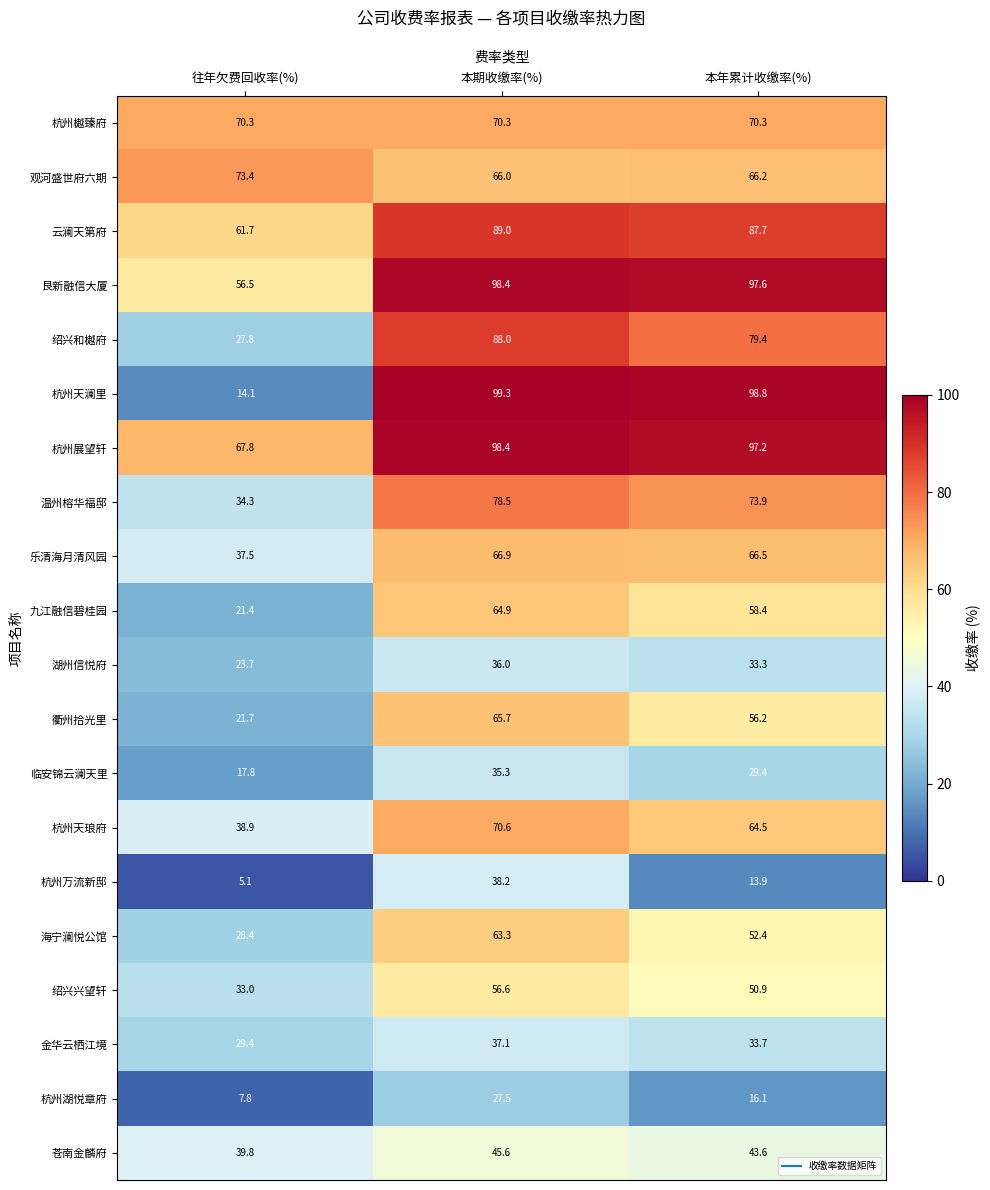

At which category does the chart reach its minimum across all series?

往年欠费回收率(%)